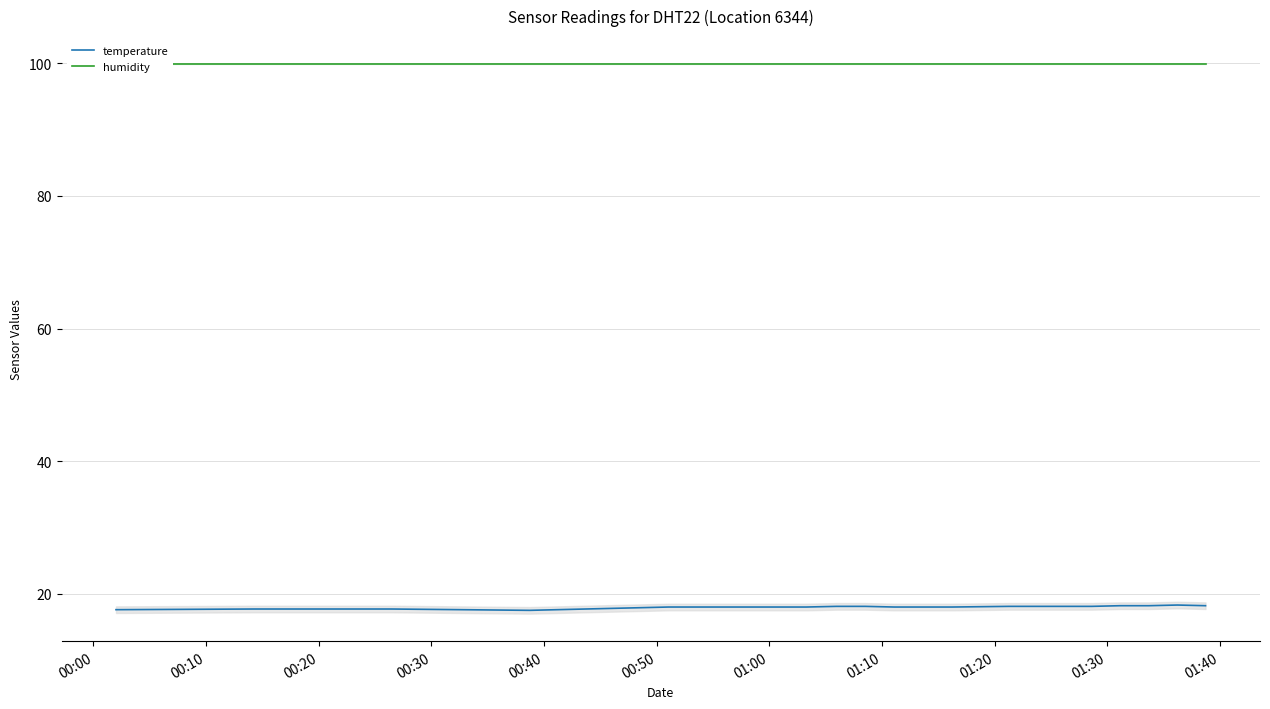

What are all the series names shown in the legend?

temperature, humidity